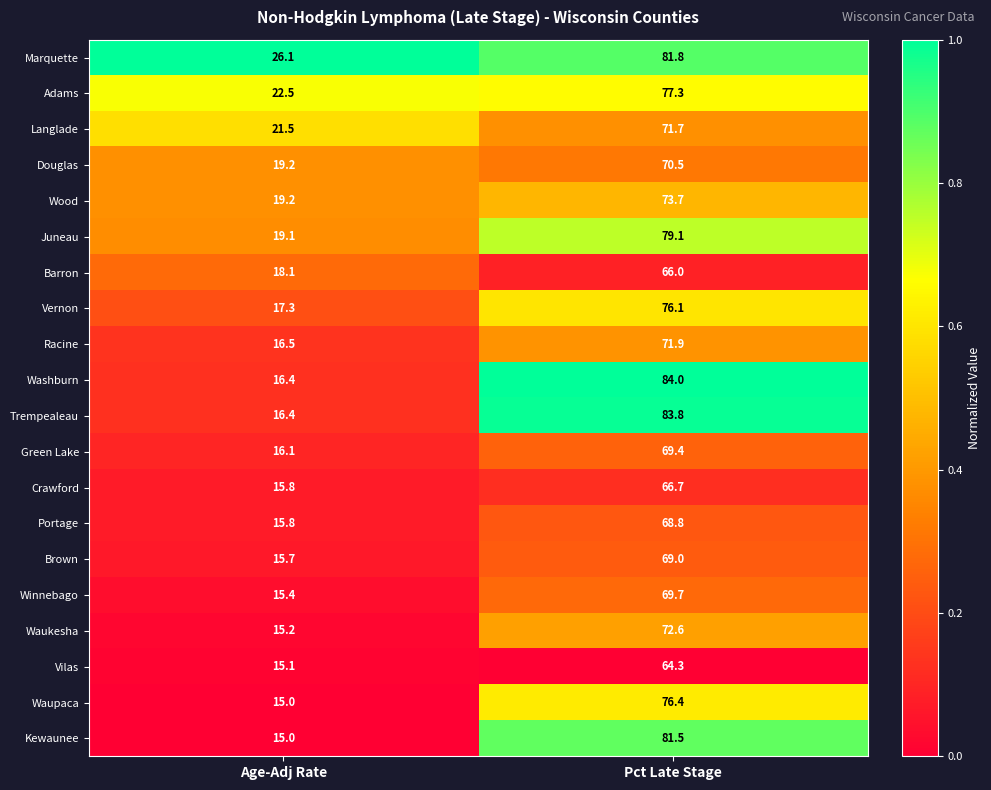

Is it true that Adams equals 37.5 at Age-Adj Rate?

False